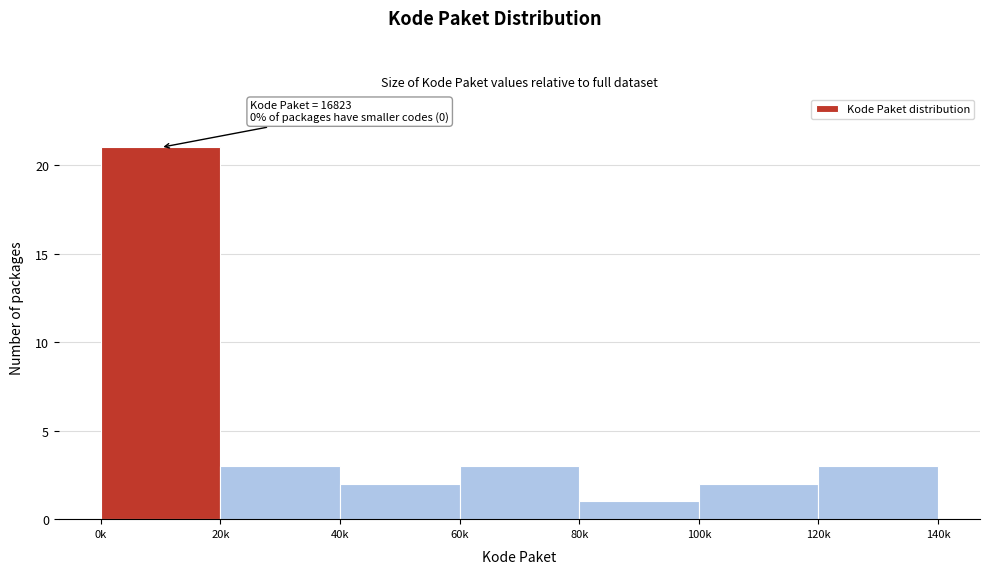

Reading left to right, transcribe all the data shown in this chart.

21	3	2	3	1	2	3